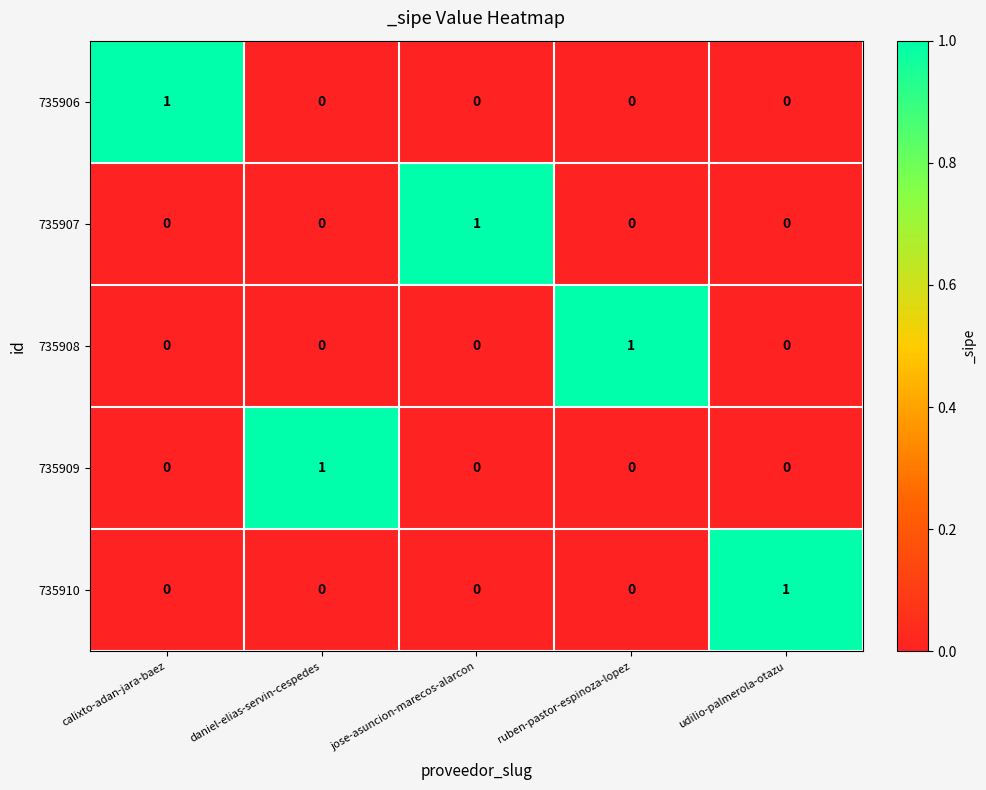

At how many categories does at least one series exceed 0?

5